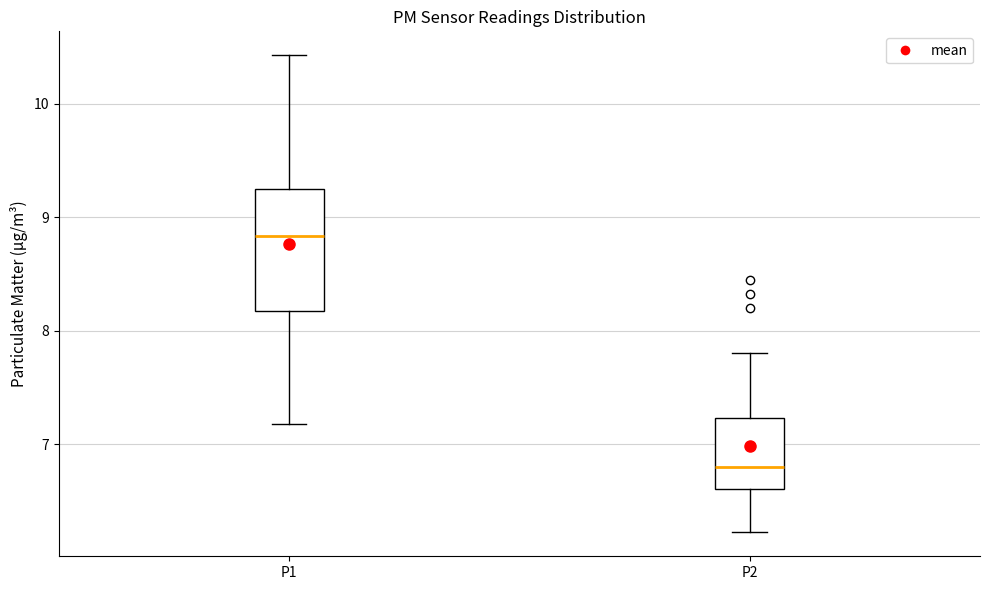

Where is the upper edge of the box for P2 on the y-axis? The values are not printed on the chart, so give them approximately, as read against the axis.

7.2